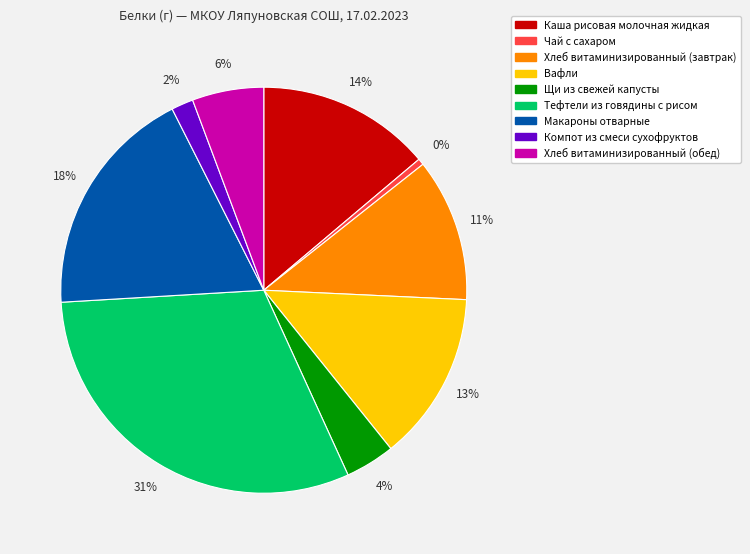

How many segments does this pie chart have?

9